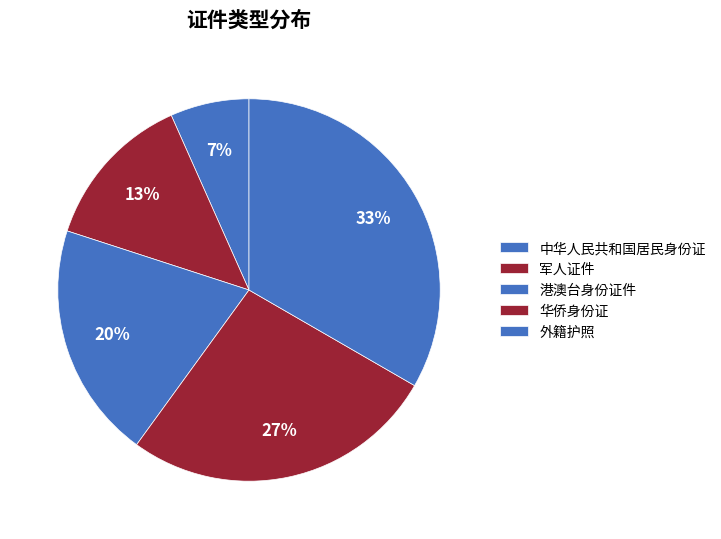

How many segments does this pie chart have?

5